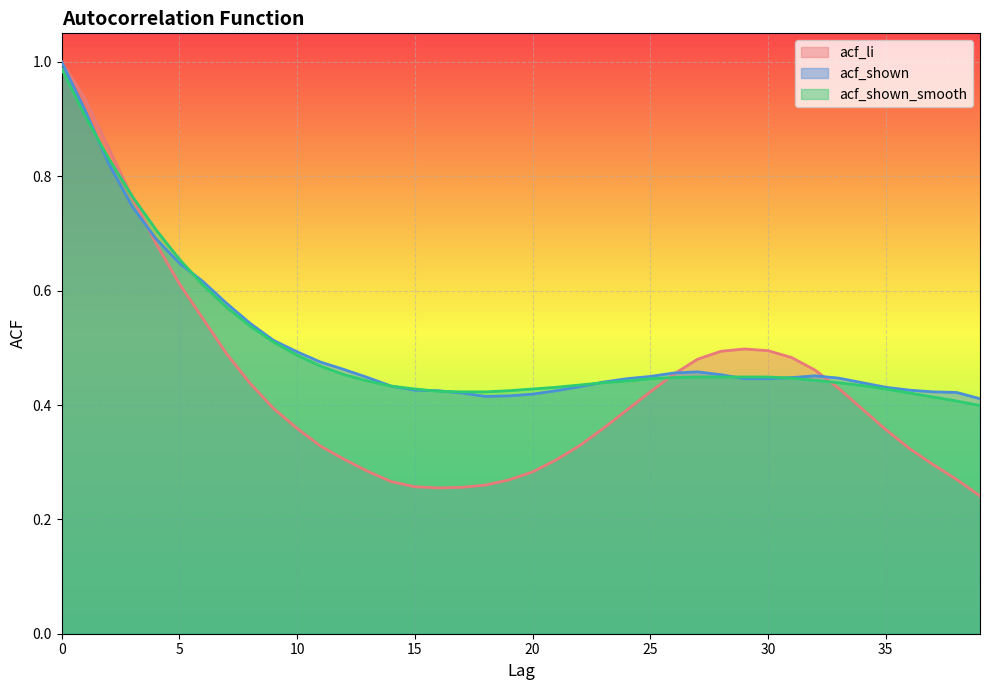

Where do acf_shown and acf_li first cross each other?

3 and 4